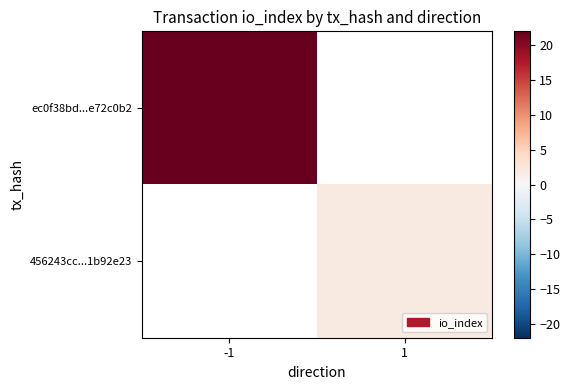

The 456243cc...1b92e23 series shows 0.8 at 1. True or false?

False